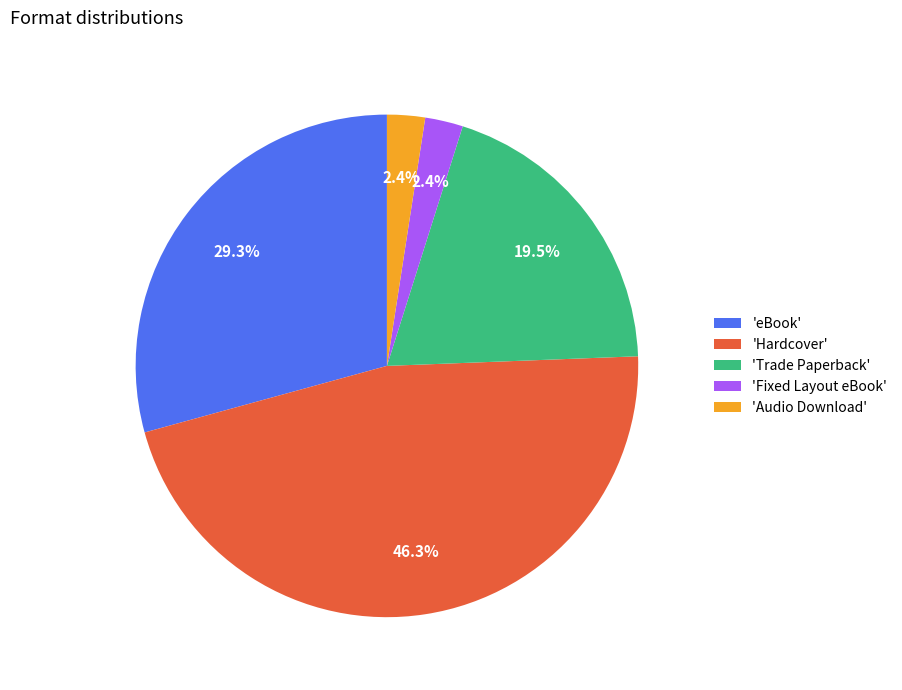

What is the largest slice in the pie chart?

'Hardcover'